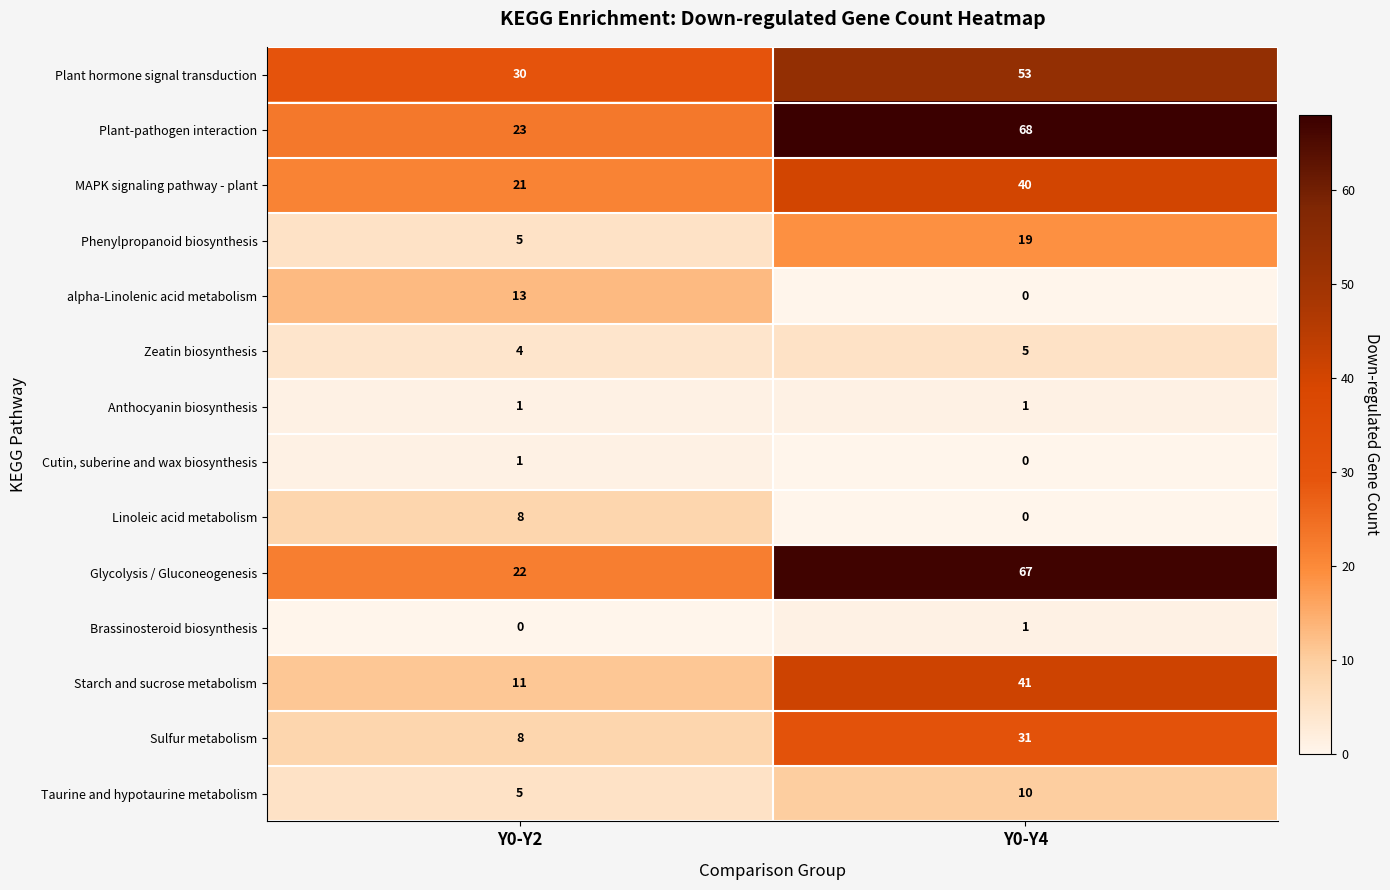

What is the total value across all series at Y0-Y2?

152